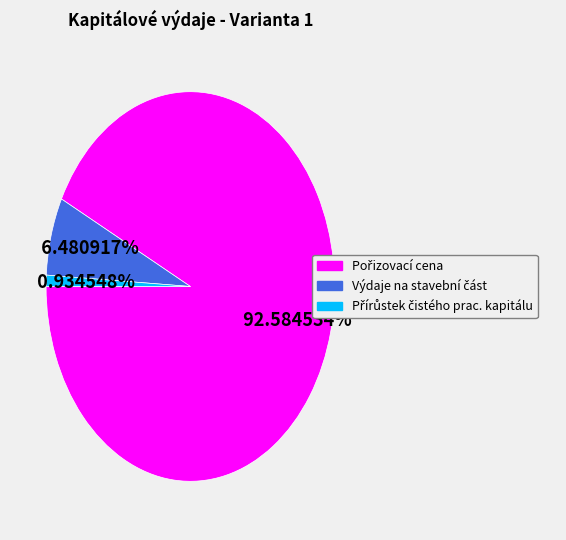

Does any single category account for the majority?

Yes